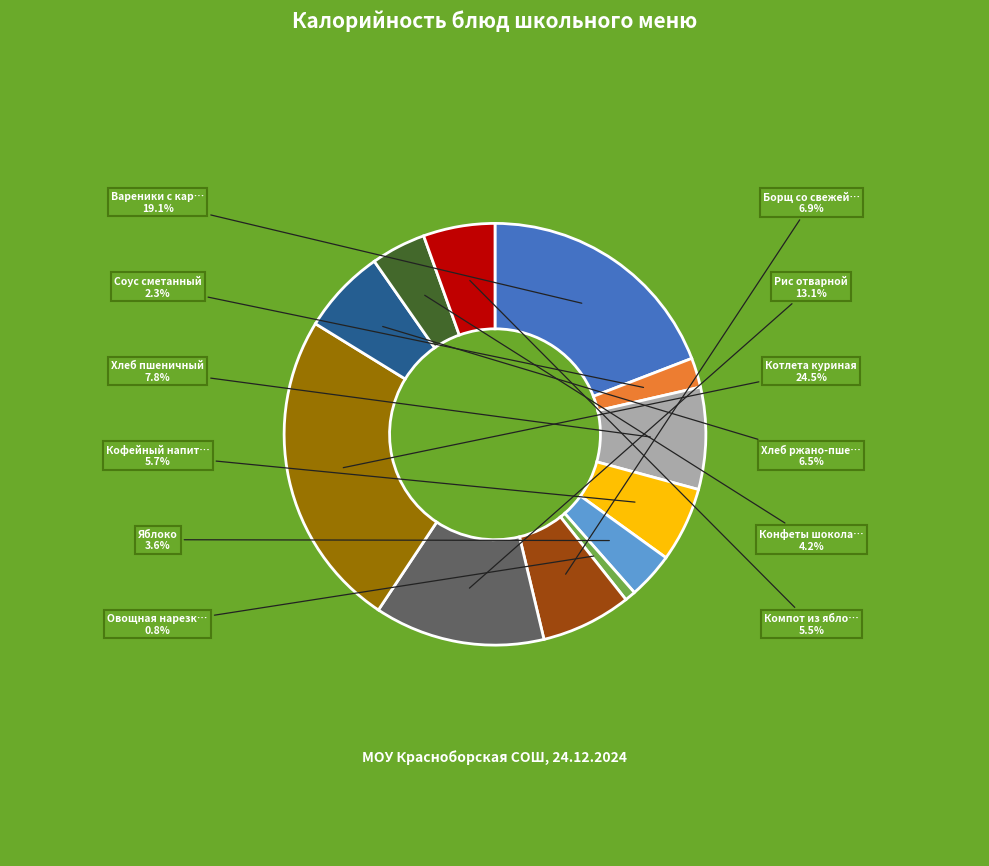

To the nearest percent, what is the average slice percentage?

8%